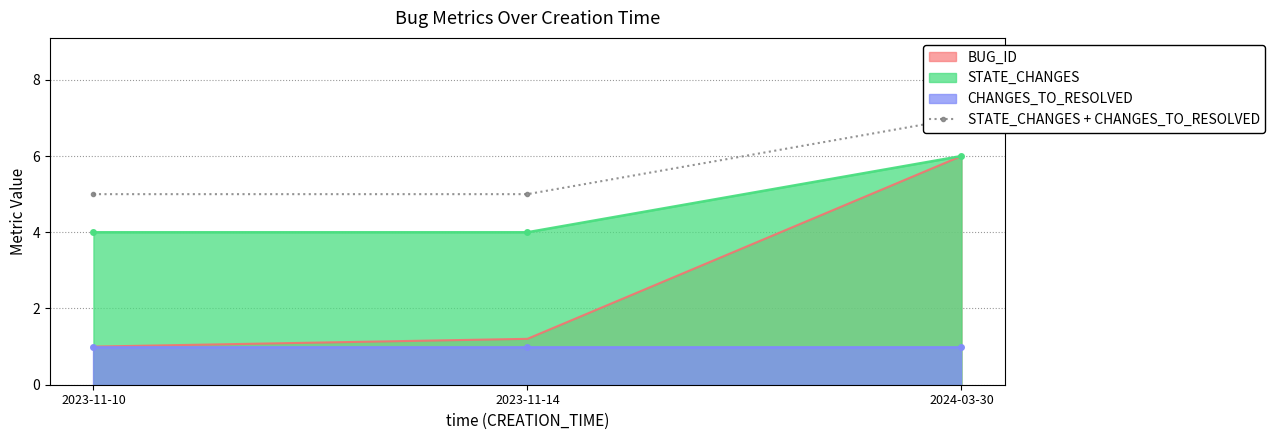

What is the ratio of the value at 2023-11-14 to the value at 2024-03-30?

0.7